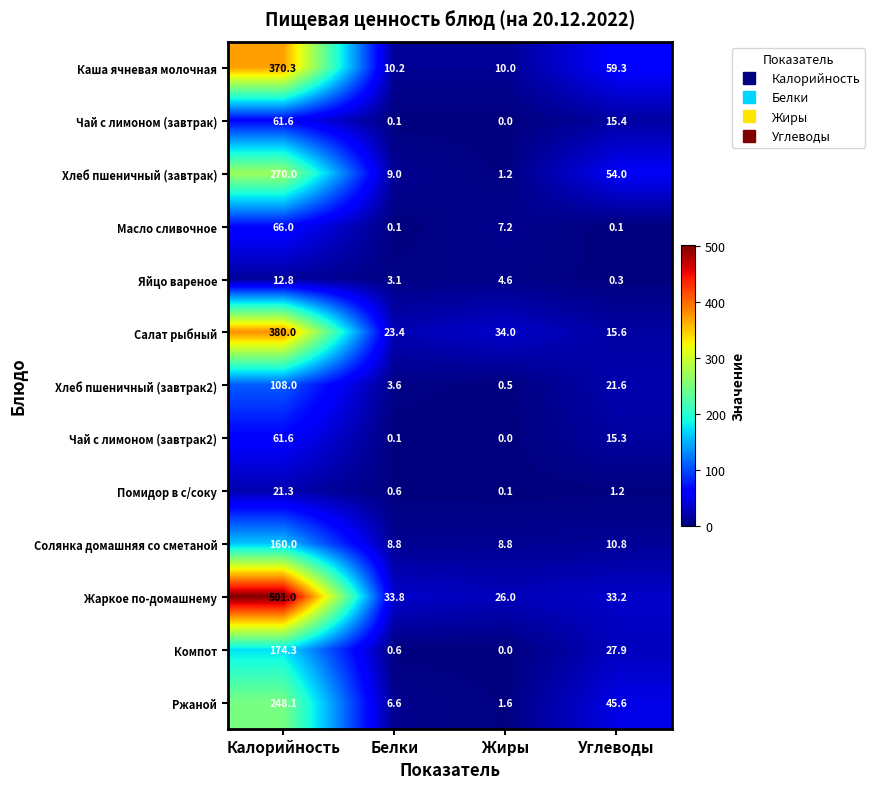

What value does the Каша ячневая молочная series have at Белки?

10.2